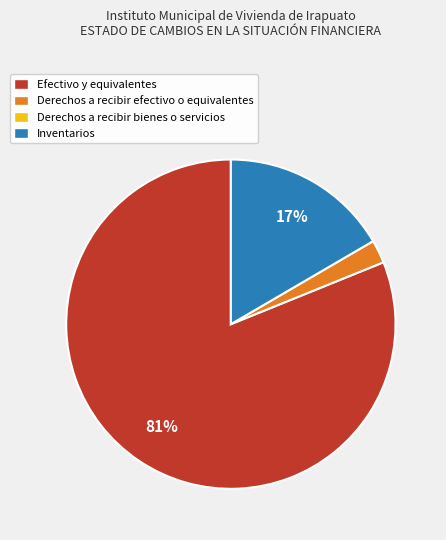

Is there a majority slice in this chart?

Yes